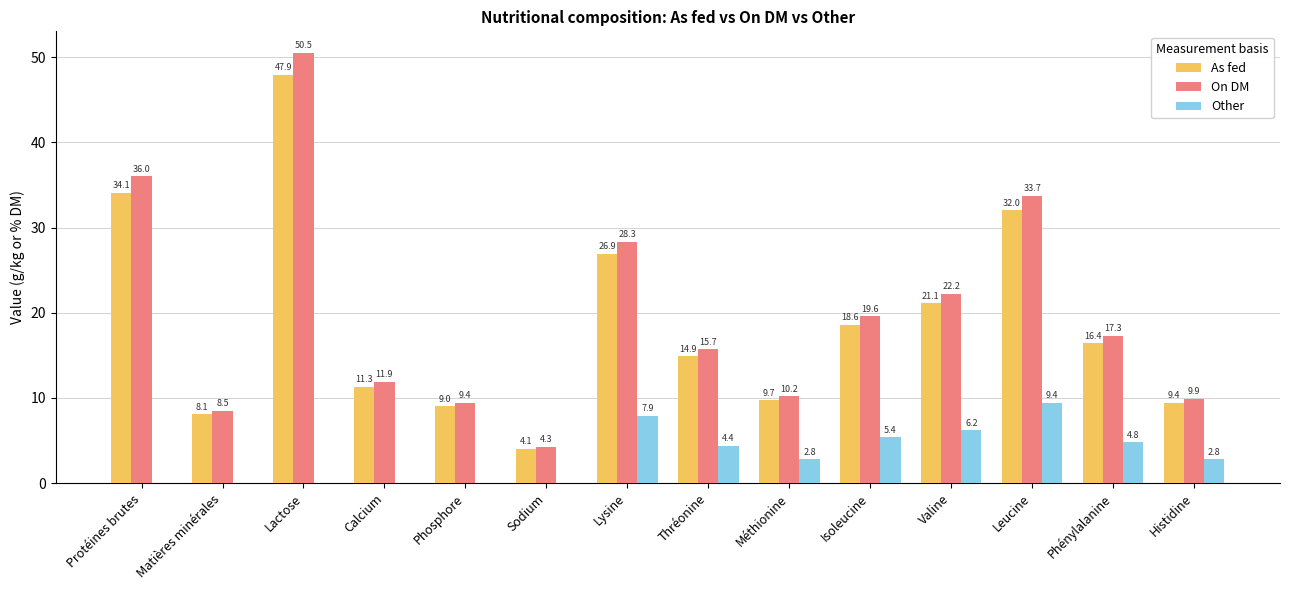

Reading right to left, extract all data points from this chart.

As fed: Histidine=9.4	Phénylalanine=16.4	Leucine=32.0	Valine=21.1	Isoleucine=18.6	Méthionine=9.7	Thréonine=14.9	Lysine=26.9	Sodium=4.1	Phosphore=9.0	Calcium=11.3	Lactose=47.9	Matières minérales=8.1	Protéines brutes=34.1
On DM: Histidine=9.9	Phénylalanine=17.3	Leucine=33.7	Valine=22.2	Isoleucine=19.6	Méthionine=10.2	Thréonine=15.7	Lysine=28.3	Sodium=4.3	Phosphore=9.4	Calcium=11.9	Lactose=50.5	Matières minérales=8.5	Protéines brutes=36.0
Other: Histidine=2.8	Phénylalanine=4.8	Leucine=9.4	Valine=6.2	Isoleucine=5.4	Méthionine=2.8	Thréonine=4.4	Lysine=7.9	Sodium=0.0	Phosphore=0.0	Calcium=0.0	Lactose=0.0	Matières minérales=0.0	Protéines brutes=0.0